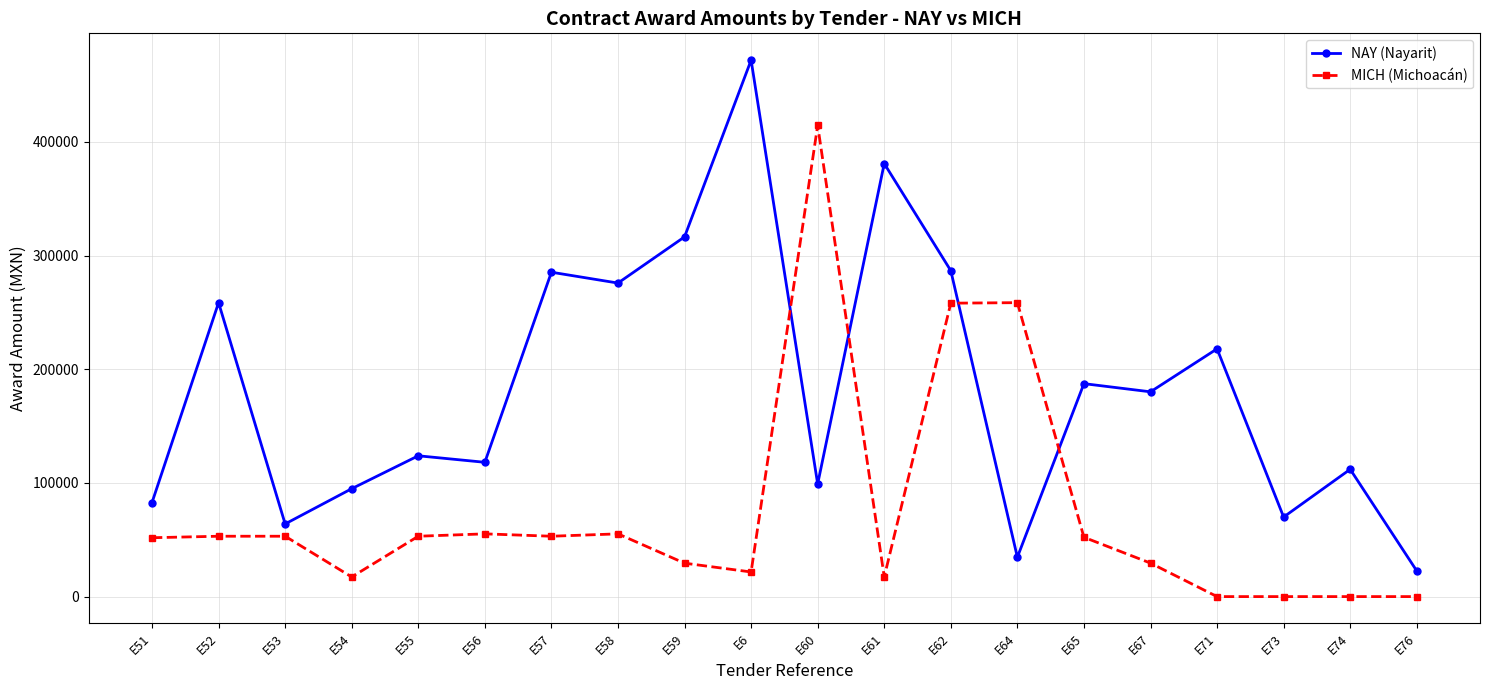

Which series has the largest total across all categories?

NAY (Nayarit)